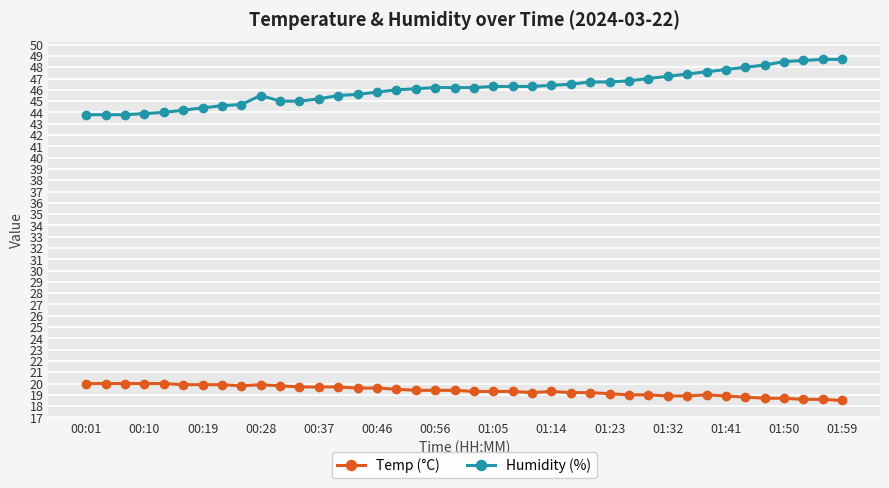

How many categories are shown in the chart?

40